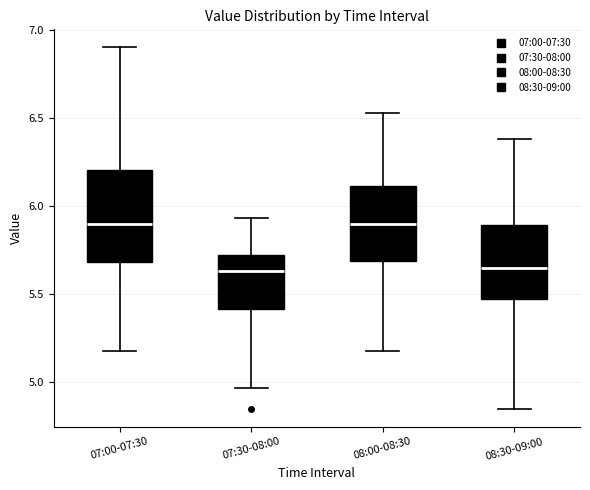

Where is the upper edge of the box for 07:30-08:00 on the y-axis? The values are not printed on the chart, so give them approximately, as read against the axis.

5.70